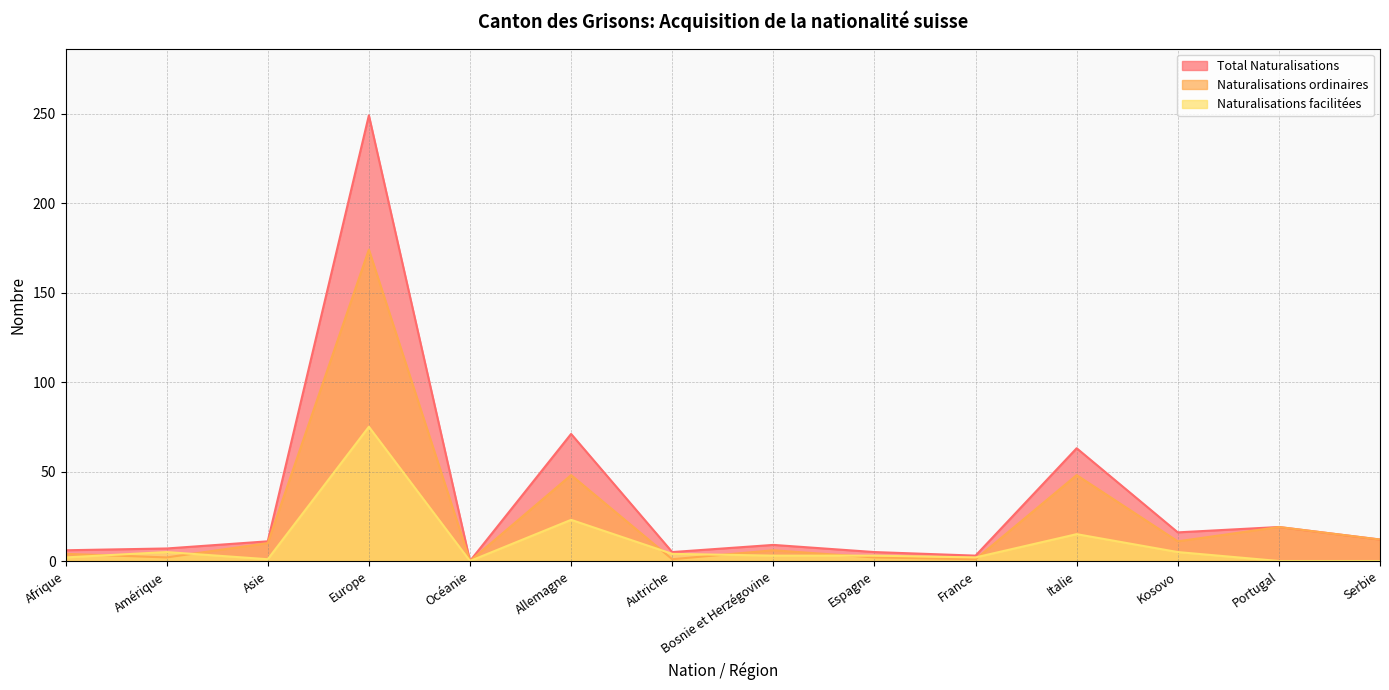

How many lines are shown in the chart?

3